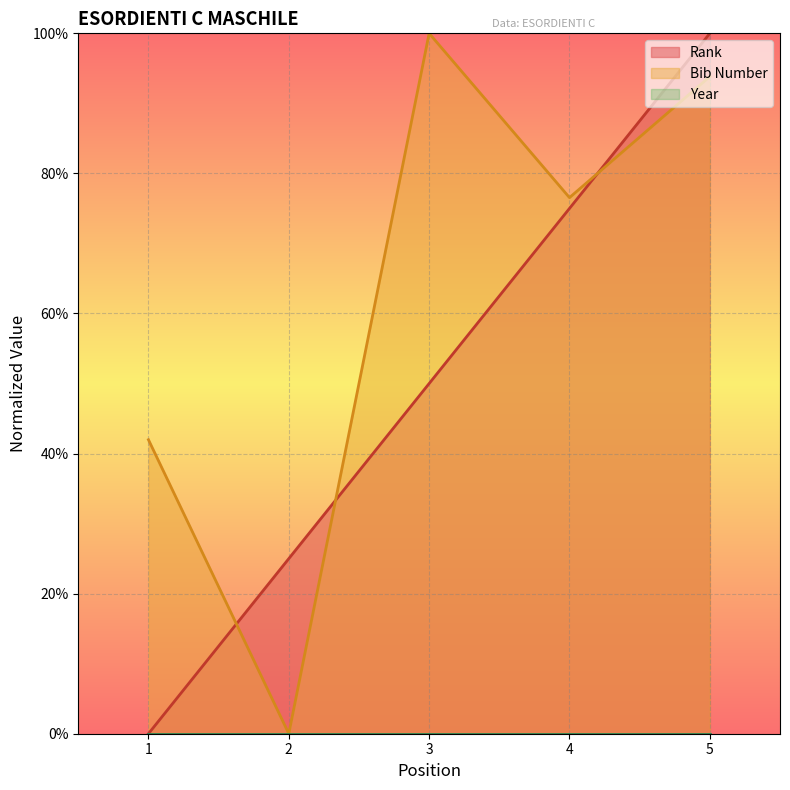

List the series in order of their overall mean, highest first.

Bib Number, Rank